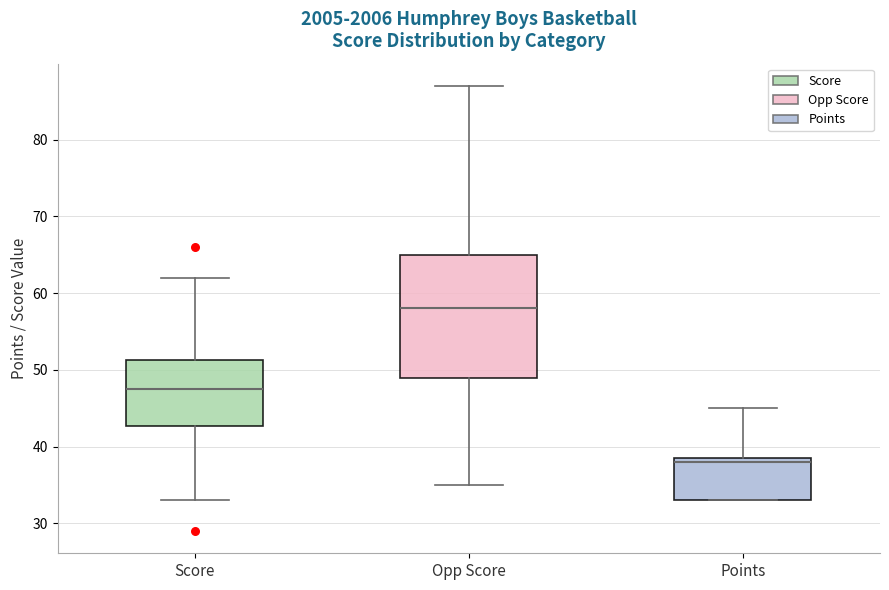

Where does the median line of the box for Opp Score sit on the y-axis? The values are not printed on the chart, so give them approximately, as read against the axis.

58